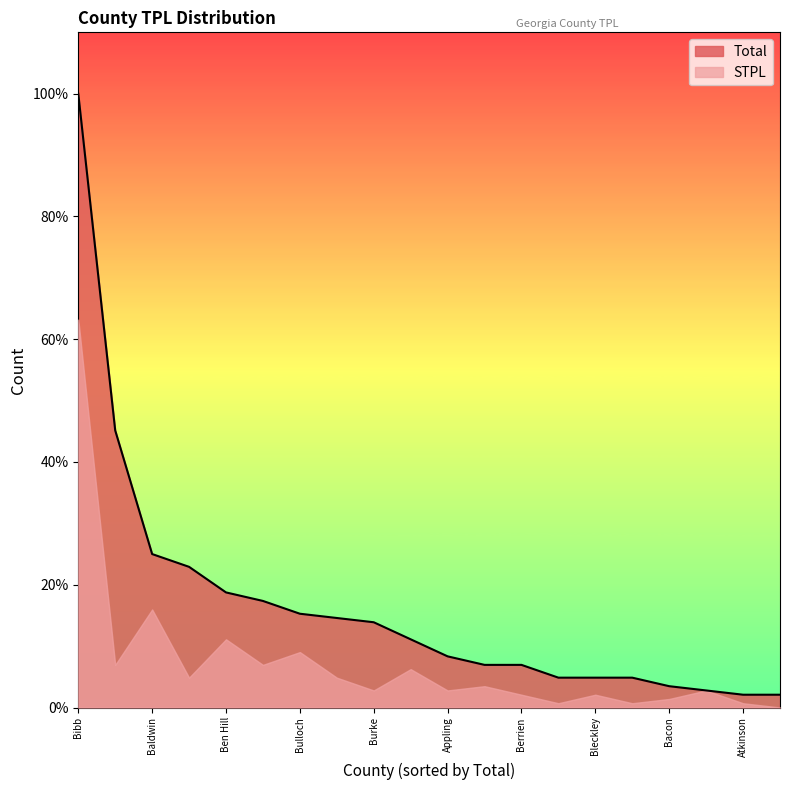

Which series changed the most between missing county and Barrow?

Total